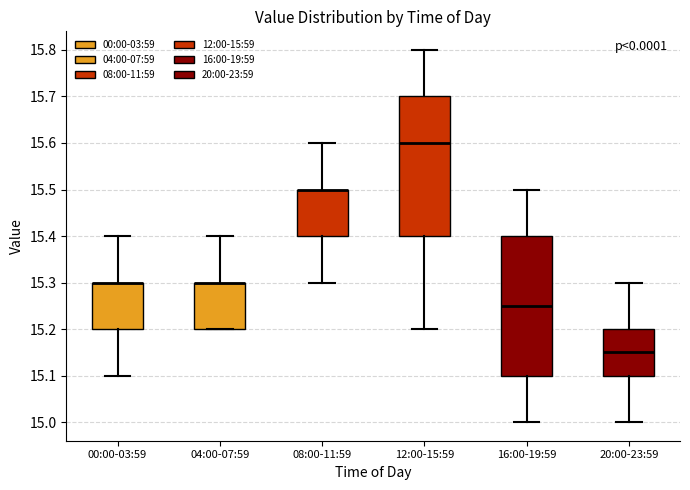

Reading left to right, transcribe this box plot: for each box, give where its median line is, the range the box spans, and where its two whiskers end, as read against the y-axis. The values are not printed on the chart, so give them approximately, as read against the axis.

00:00-03:59: median 15.30 (drawn on the box's upper edge), box 15.20 to 15.30, whiskers 15.10 to 15.40
04:00-07:59: median 15.30 (drawn on the box's upper edge), box 15.20 to 15.30, whiskers 15.20 to 15.40
08:00-11:59: median 15.50 (drawn on the box's upper edge), box 15.40 to 15.50, whiskers 15.30 to 15.60
12:00-15:59: median 15.60, box 15.40 to 15.70, whiskers 15.20 to 15.80
16:00-19:59: median 15.25, box 15.10 to 15.40, whiskers 15.00 to 15.50
20:00-23:59: median 15.15, box 15.10 to 15.20, whiskers 15.00 to 15.30